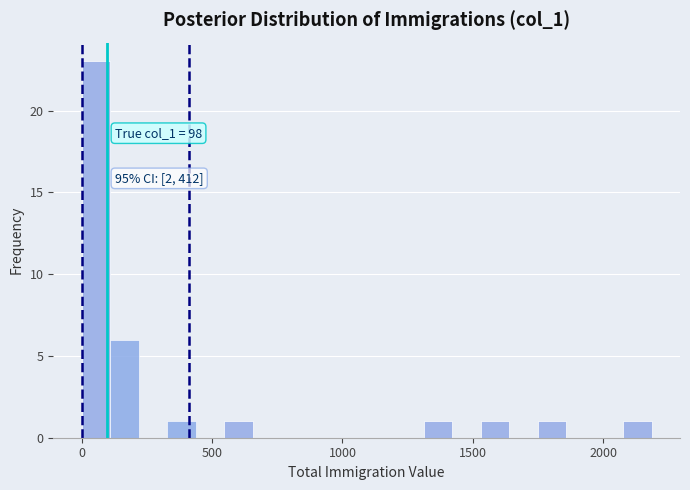

Read against the x-axis, roughly where is the centre of the tallest bar?

50